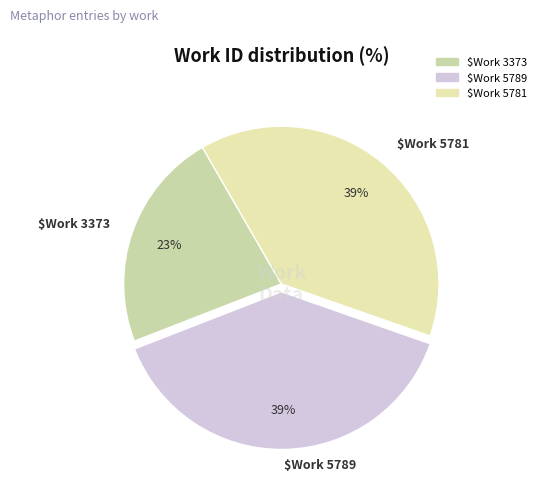

Which category has the smallest portion of the pie?

$Work 3373